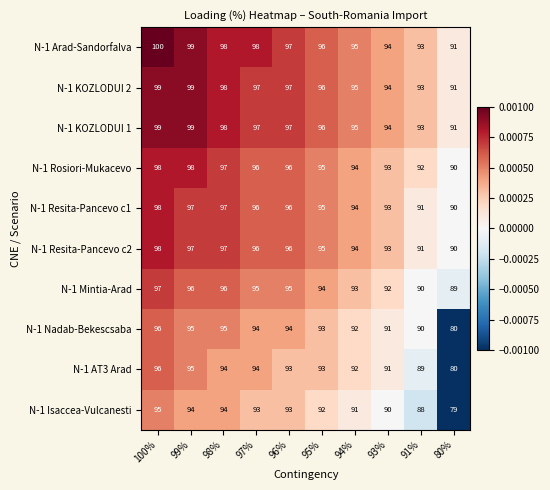

What is the spread (max minus min) of values at 97%?

5